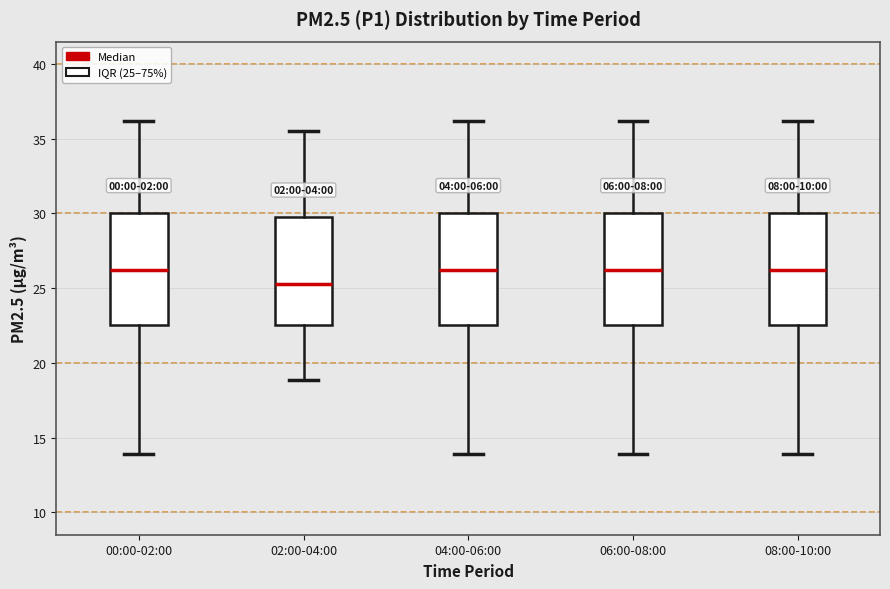

Reading left to right, read every box against the y-axis: the position of its median line, the range the box covers, and the ends of its whiskers. The values are not printed on the chart, so give them approximately, as read against the axis.

00:00-02:00: median 26.0, box 22.5 to 30.0, whiskers 14.0 to 36.0
02:00-04:00: median 25.5, box 22.5 to 29.5, whiskers 19.0 to 35.5
04:00-06:00: median 26.0, box 22.5 to 30.0, whiskers 14.0 to 36.0
06:00-08:00: median 26.0, box 22.5 to 30.0, whiskers 14.0 to 36.0
08:00-10:00: median 26.0, box 22.5 to 30.0, whiskers 14.0 to 36.0